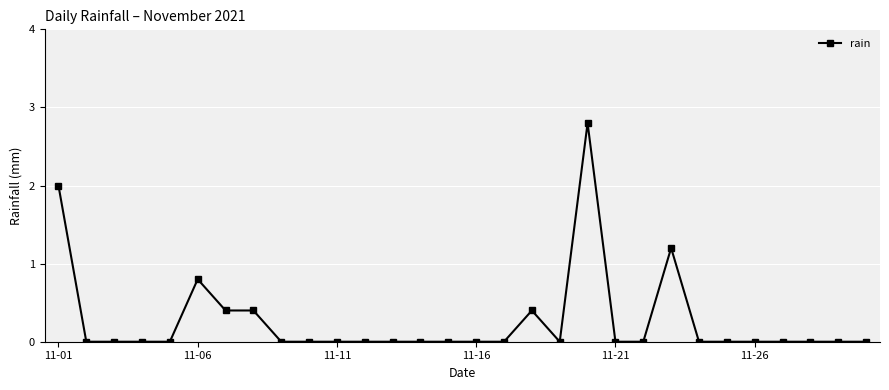

How many series are shown in this chart?

1